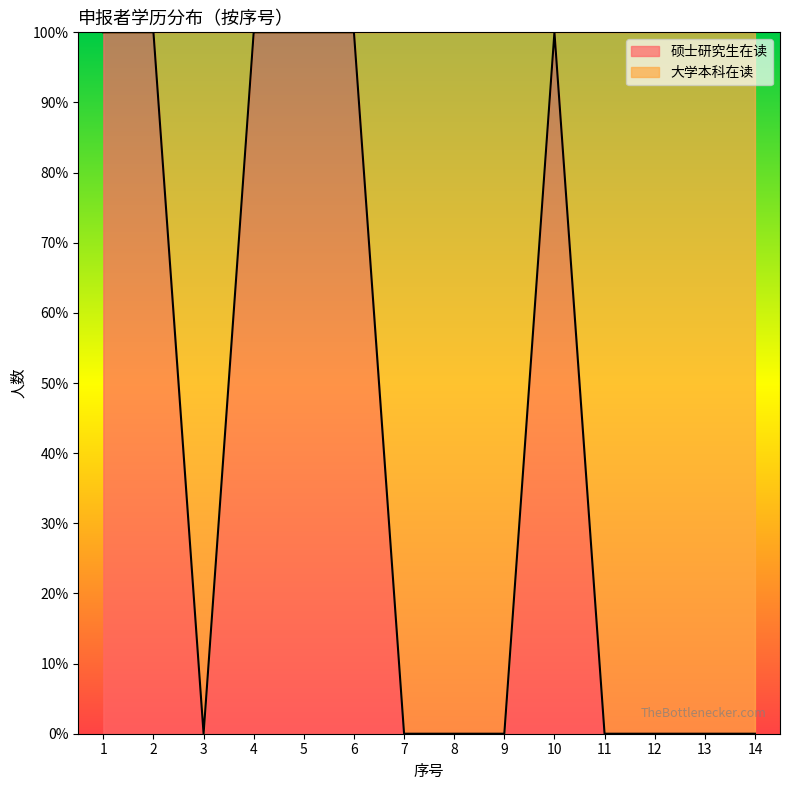

What is the value of the 5th point from the left?

1